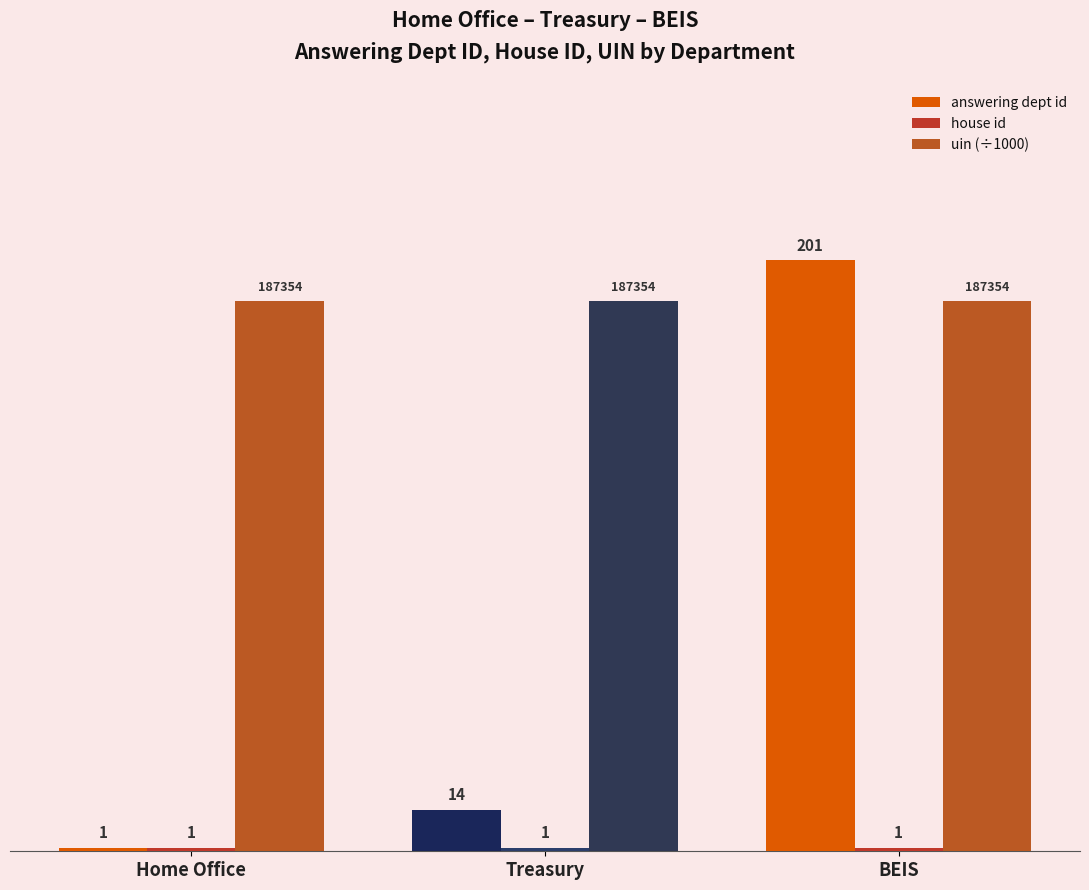

What position from the right is BEIS?

1